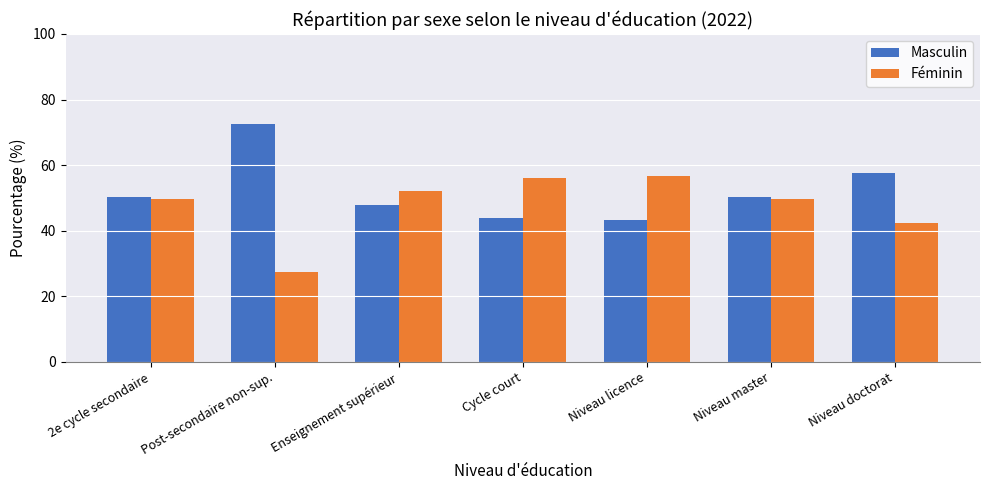

What is the maximum value for Masculin?

72.5